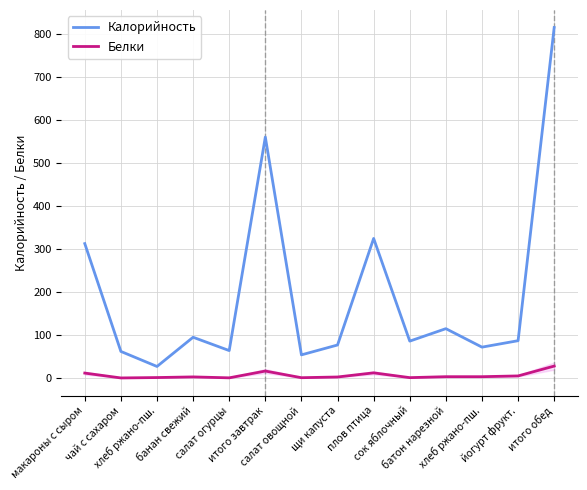

What is the label of the 14th point from the left?

итого обед